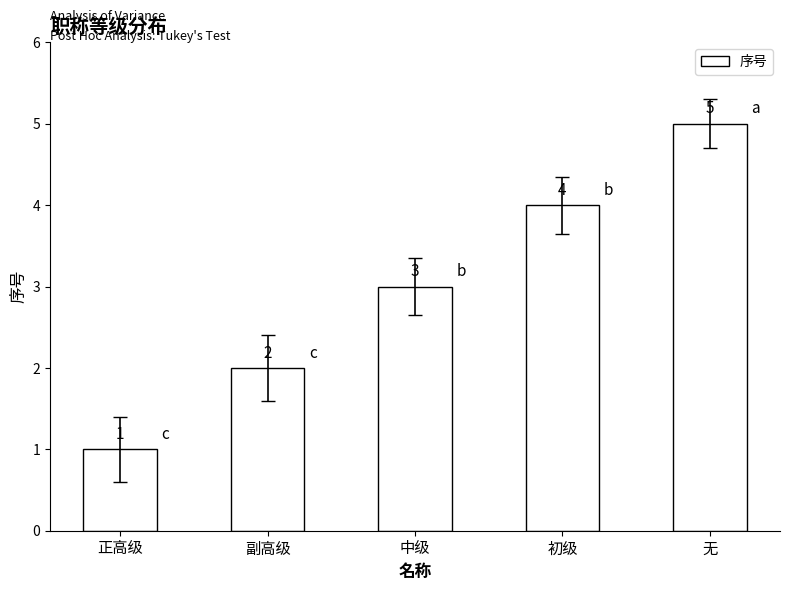

Rank the categories by value from highest to lowest.

无, 初级, 中级, 副高级, 正高级